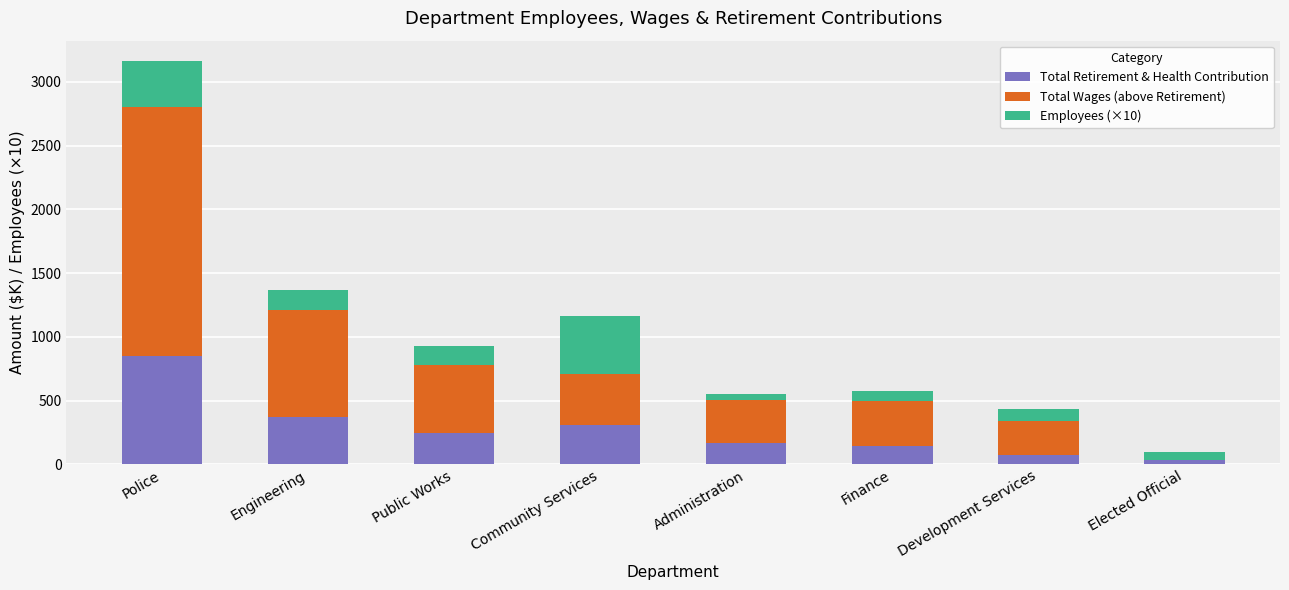

How many bars are there in total?

24